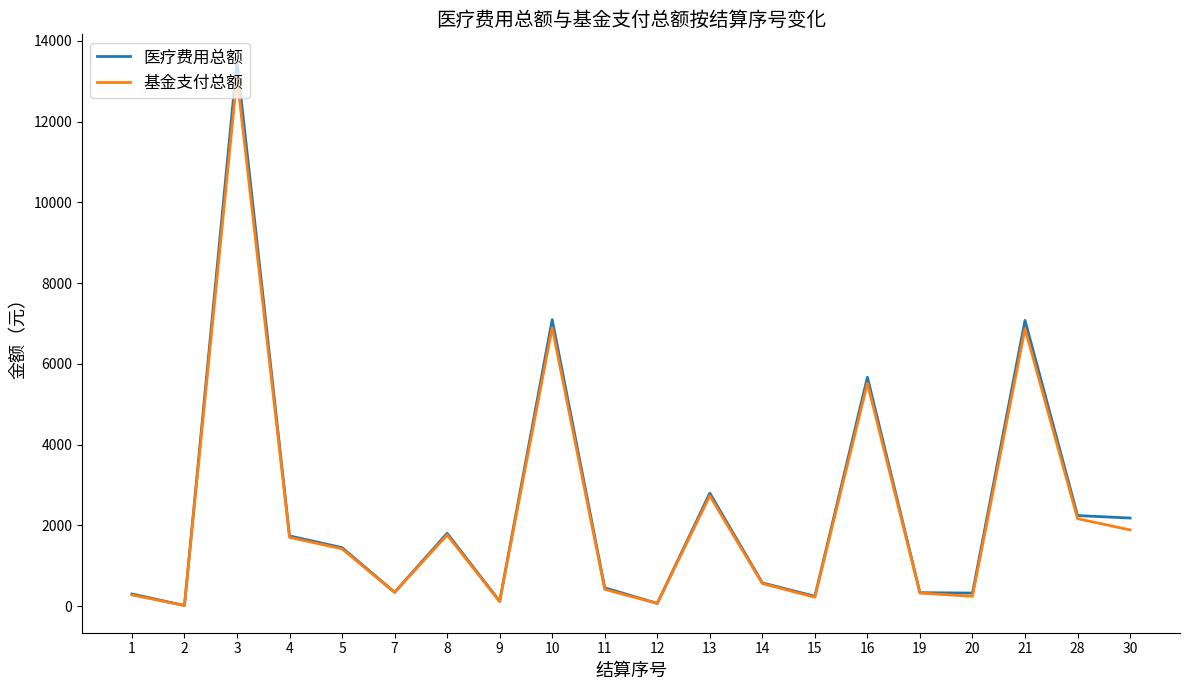

What is the maximum value for 医疗费用总额?

13485.6